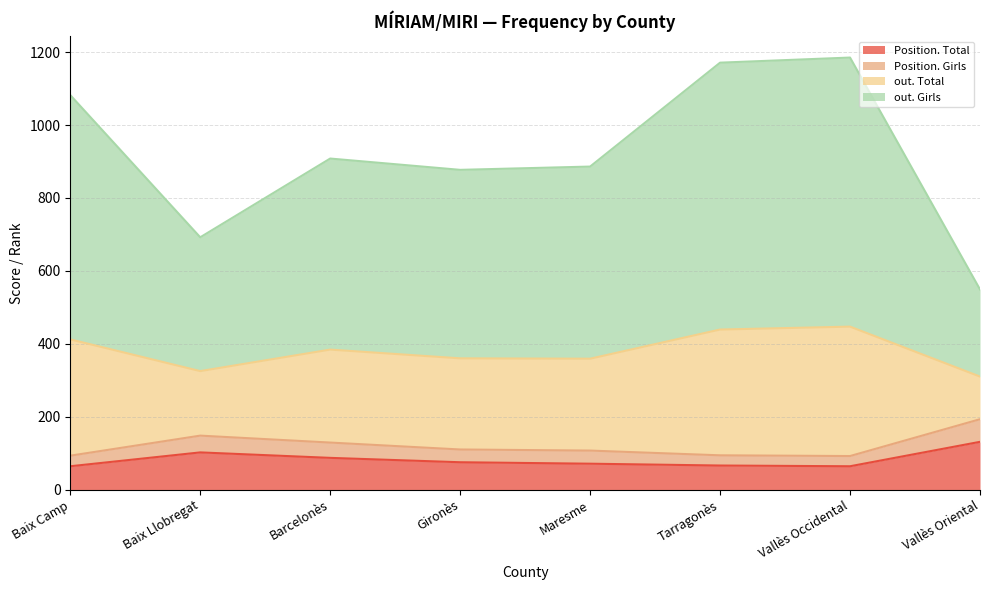

How many categories are shown in the chart?

8